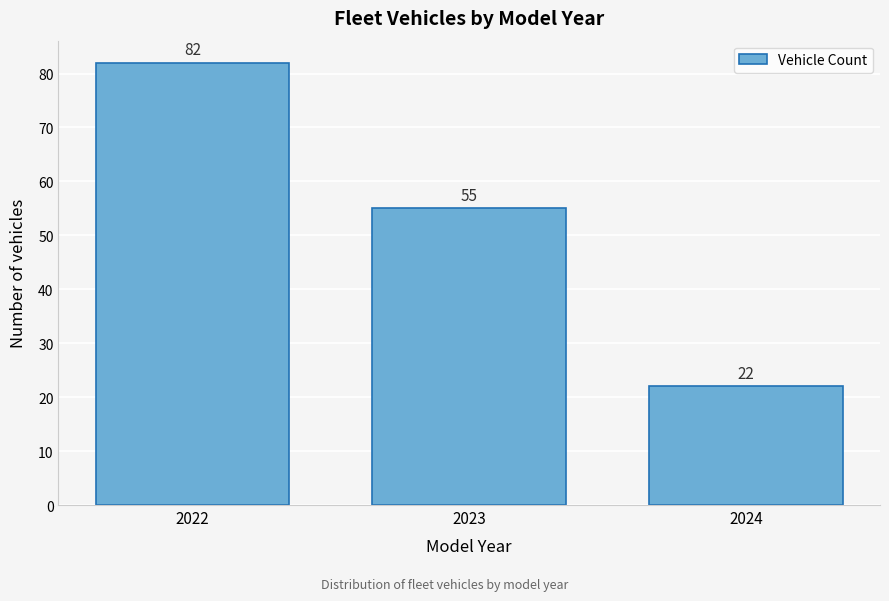

Reading right to left, transcribe all the data shown in this chart.

22	55	82